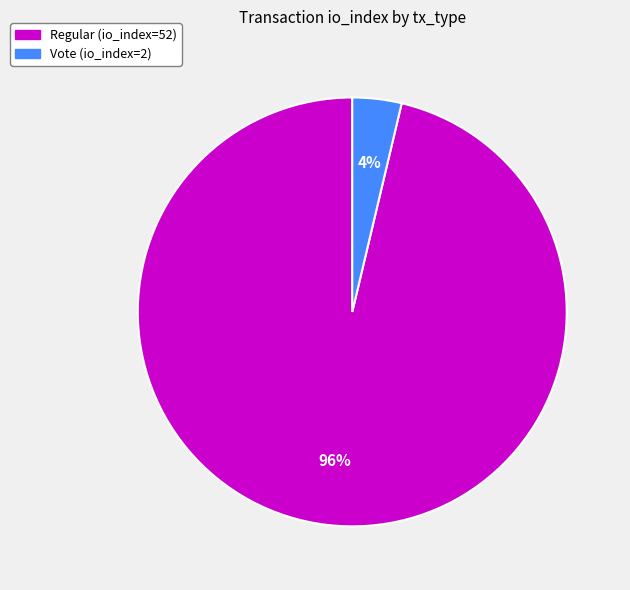

Which has a higher value, Regular (io_index=52) or Vote (io_index=2)?

Regular (io_index=52)